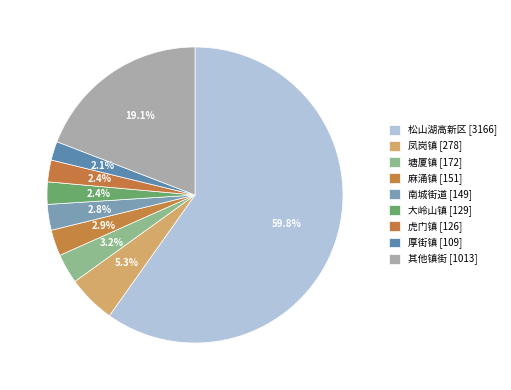

How many segments does this pie chart have?

9